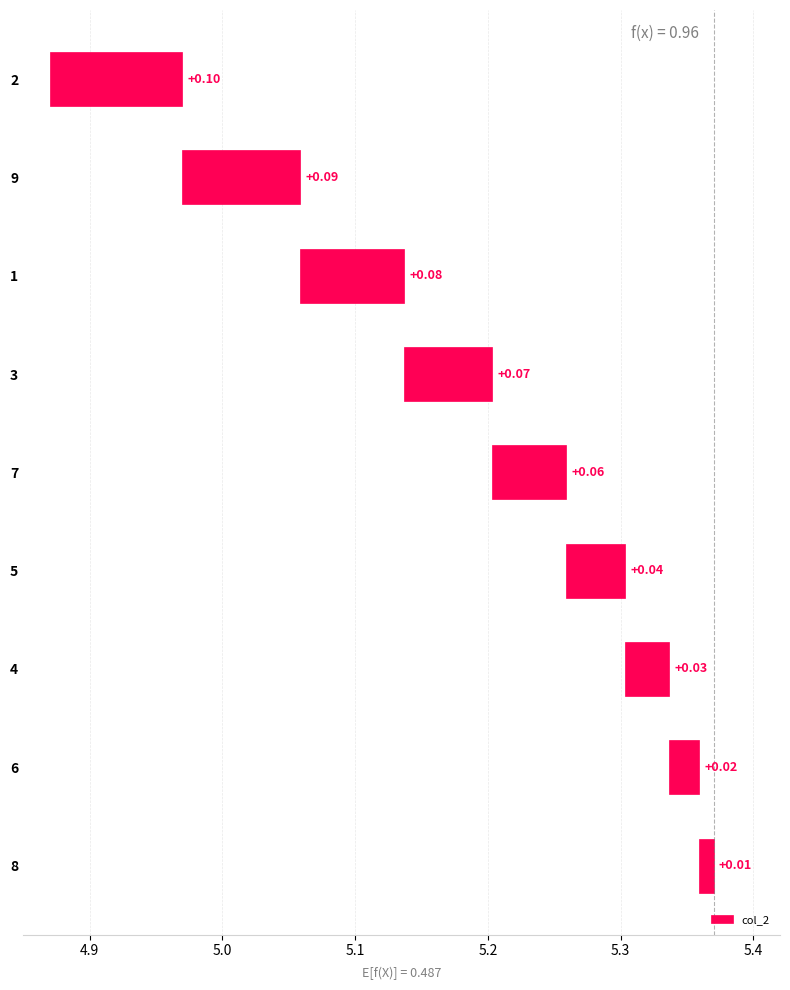

What is the average value?

0.1